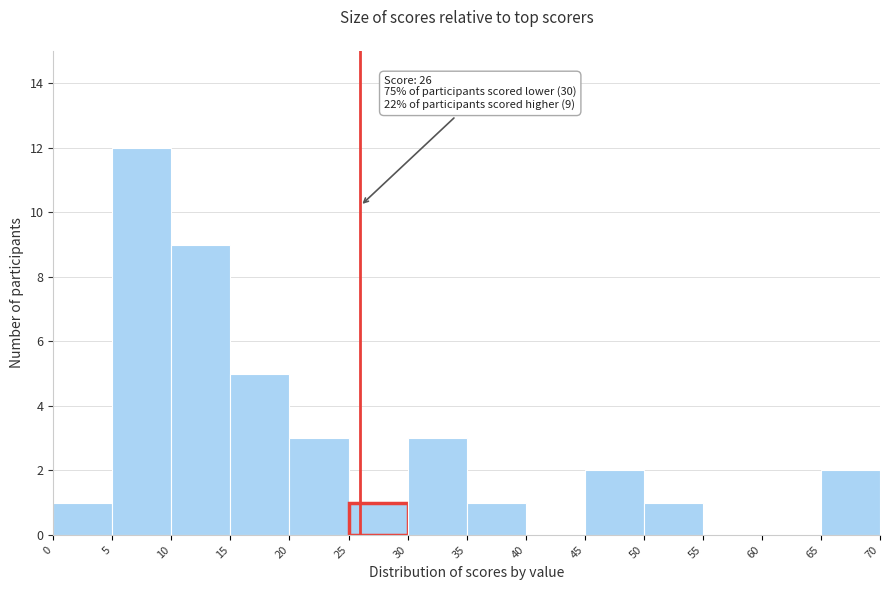

Which range on the x-axis has the tallest bar?

5 to 10